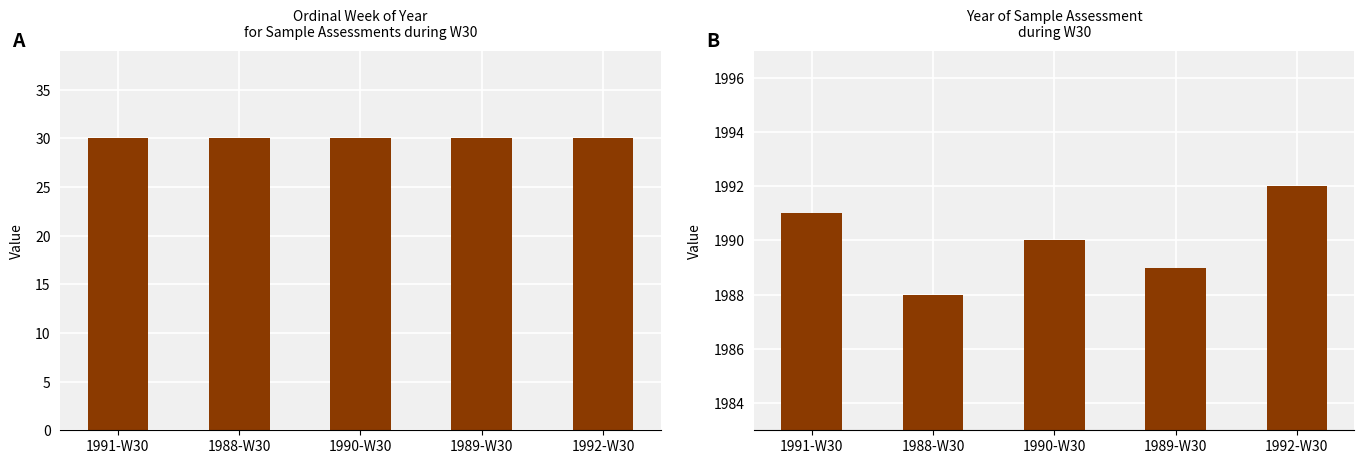

Between 1992-W30 and 1991-W30, which is larger?

1992-W30